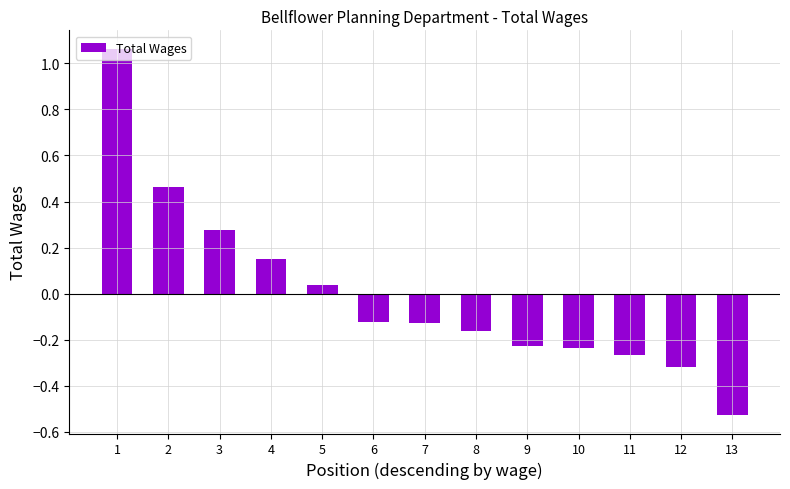

The chart shows a value of -0.1 at 9. True or false?

False